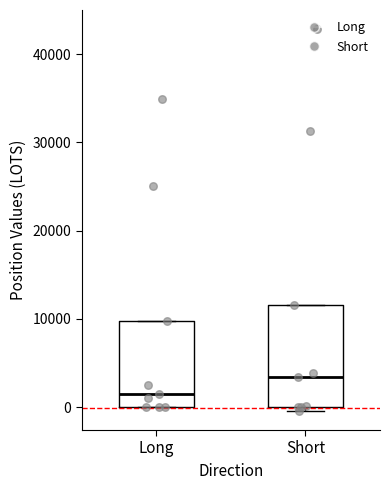

Reading left to right, transcribe this box plot: for each box, give where its median line is, the range the box spans, and where its two whiskers end, as read against the y-axis. The values are not printed on the chart, so give them approximately, as read against the axis.

Long: median 2000, box 0 to 10000, whiskers 0 to 10000
Short: median 3000, box 0 to 12000, whiskers 0 (just below the box's lower edge) to 12000